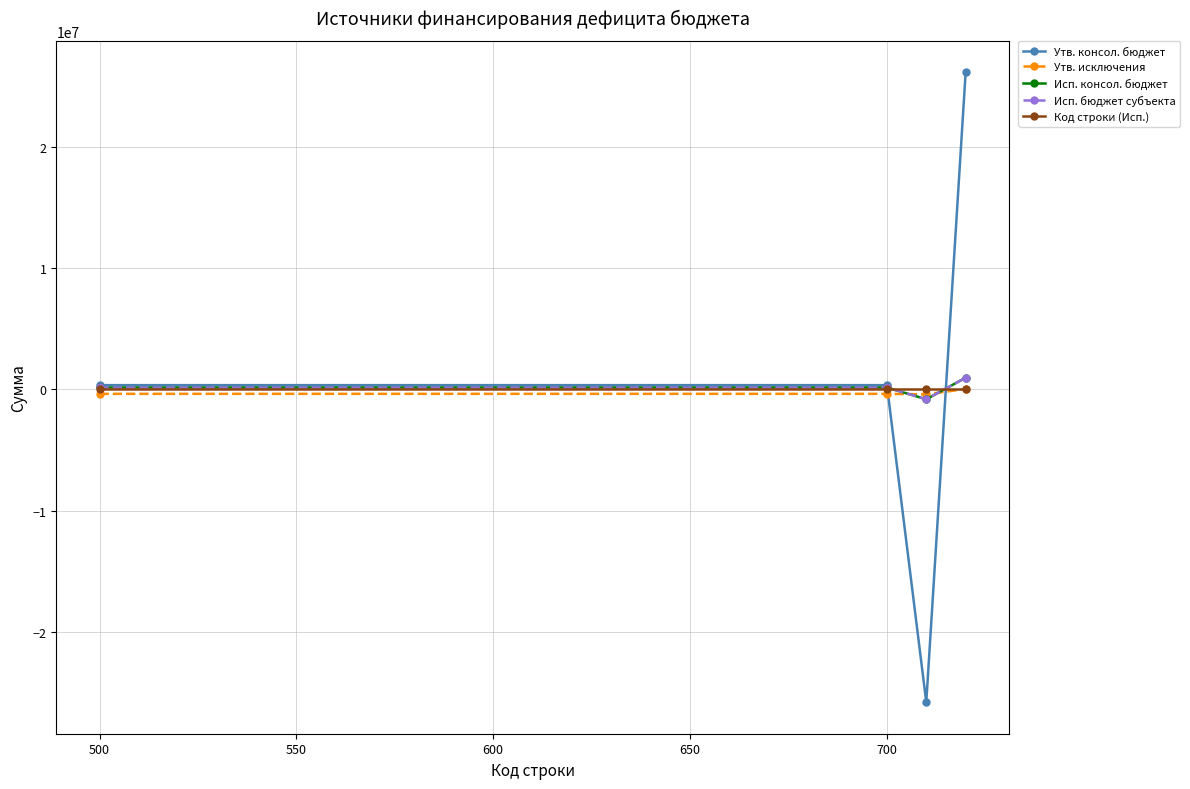

True or false: Исп. бюджет субъекта has more than 1 points higher than both neighbors.

False